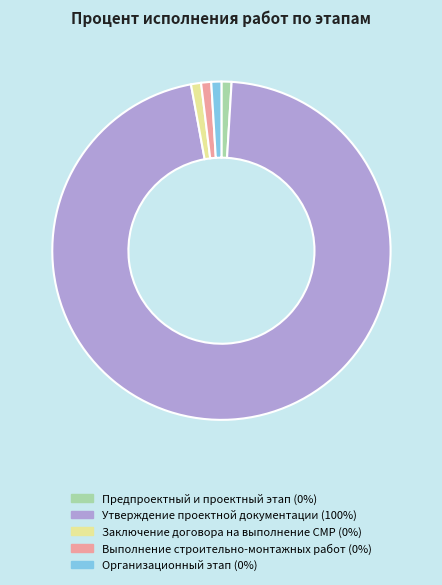

Between Заключение договора на выполнение СМР and Утверждение проектной документации, which is larger?

Утверждение проектной документации